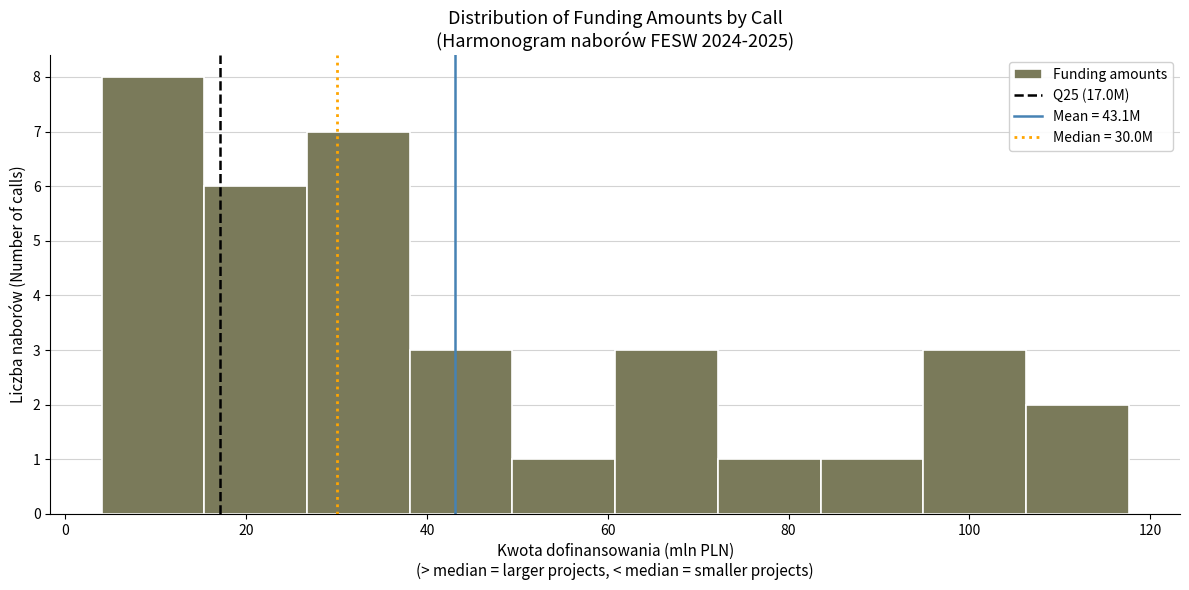

Reading left to right, transcribe this chart: for each bar, give the range it covers on the x-axis and its height. Neither the bar edges nor the heights are printed on the chart, so give them approximately, as read against the axes.

4 to 16: 8
16 to 26: 6
26 to 38: 7
38 to 50: 3
50 to 60: 1
60 to 72: 3
72 to 84: 1
84 to 94: 1
94 to 106: 3
106 to 118: 2